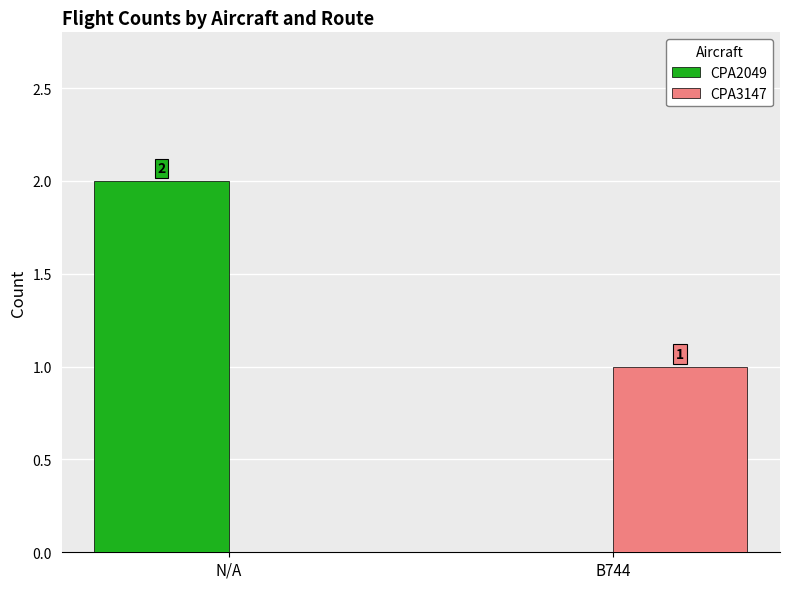

Are the bars horizontal?

No